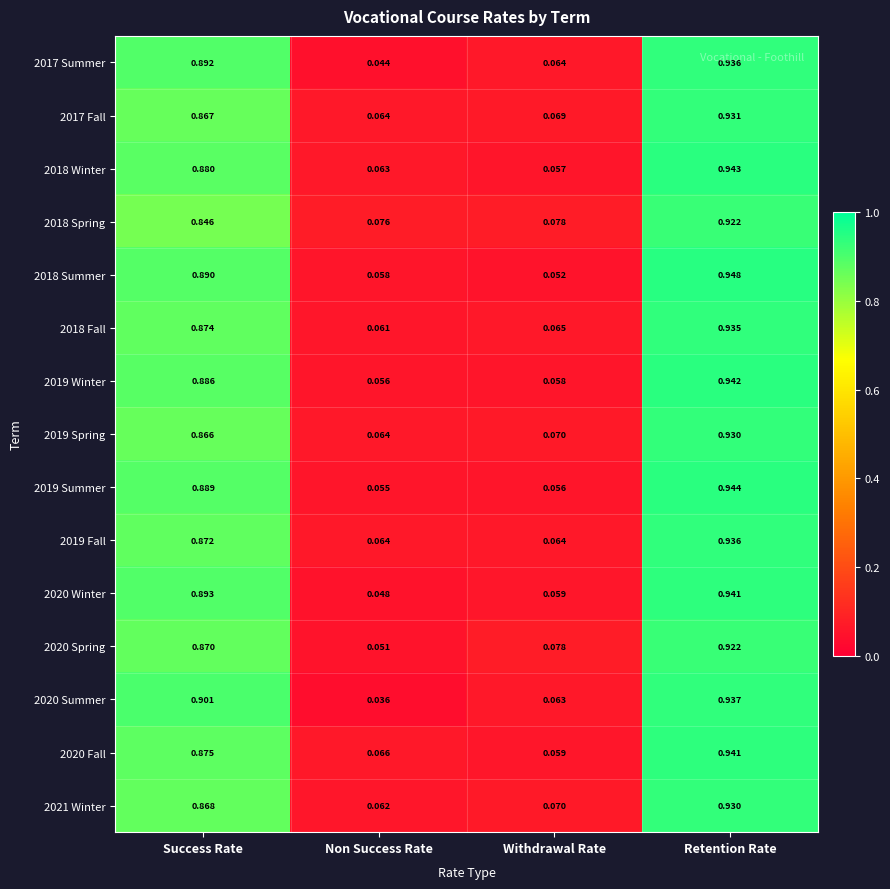

Which category has the lowest value across all series?

Non Success Rate